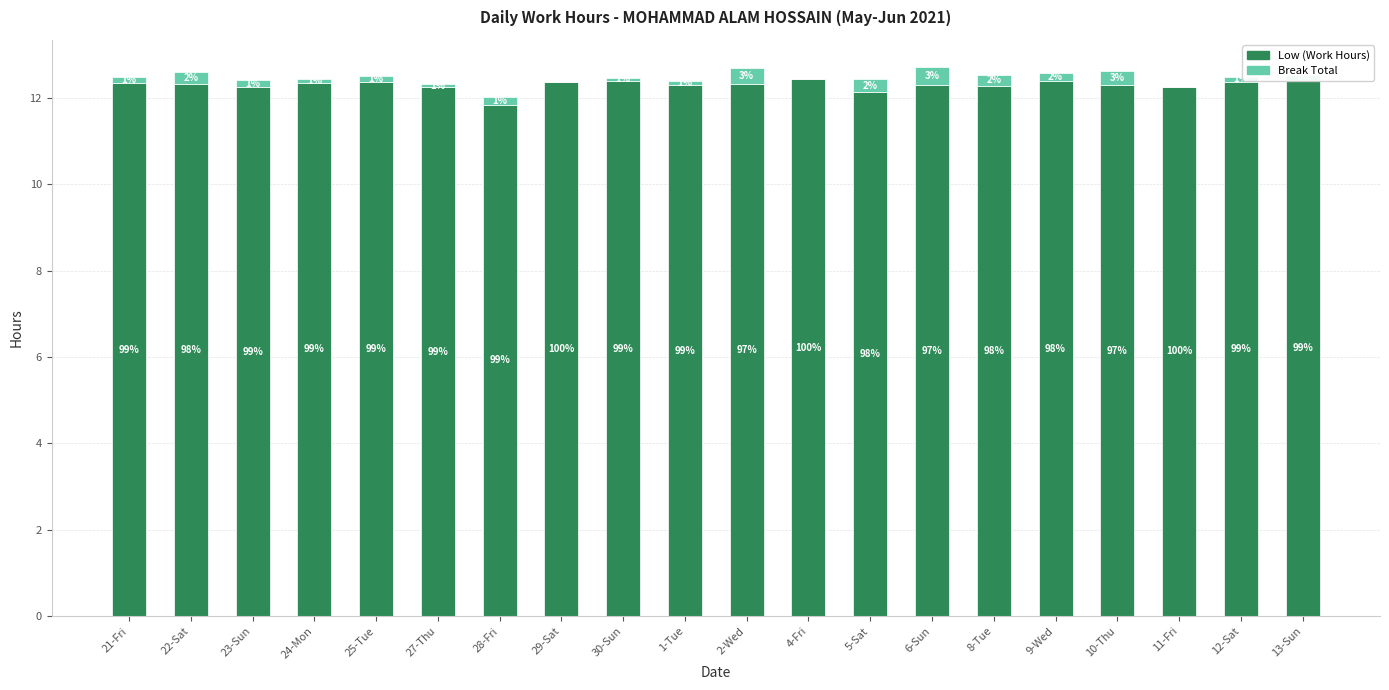

Are the bars grouped side by side (vs. stacked)?

No